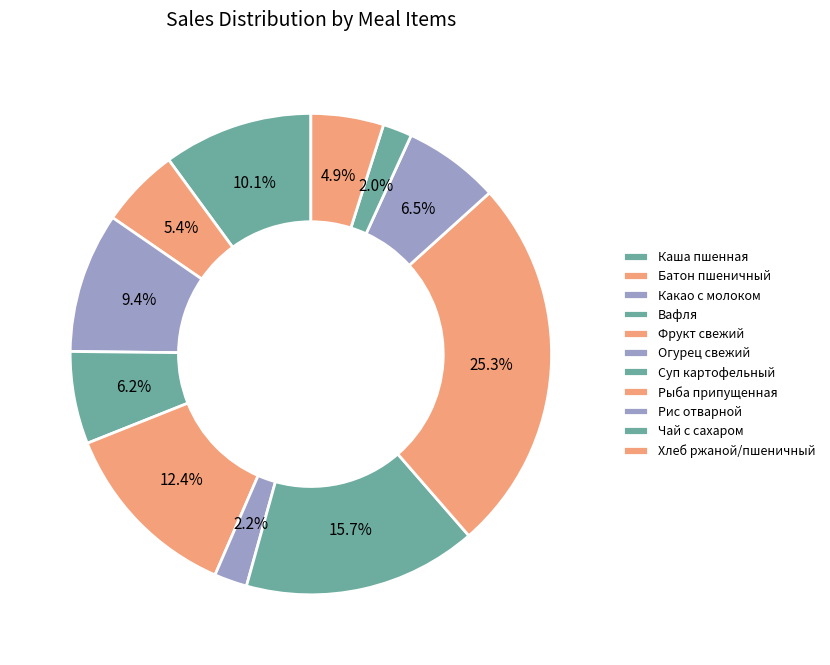

Rank the categories by value from highest to lowest.

Рыба припущенная, Суп картофельный, Фрукт свежий, Каша пшенная, Какао с молоком, Рис отварной, Вафля, Батон пшеничный, Хлеб ржаной/пшеничный, Огурец свежий, Чай с сахаром